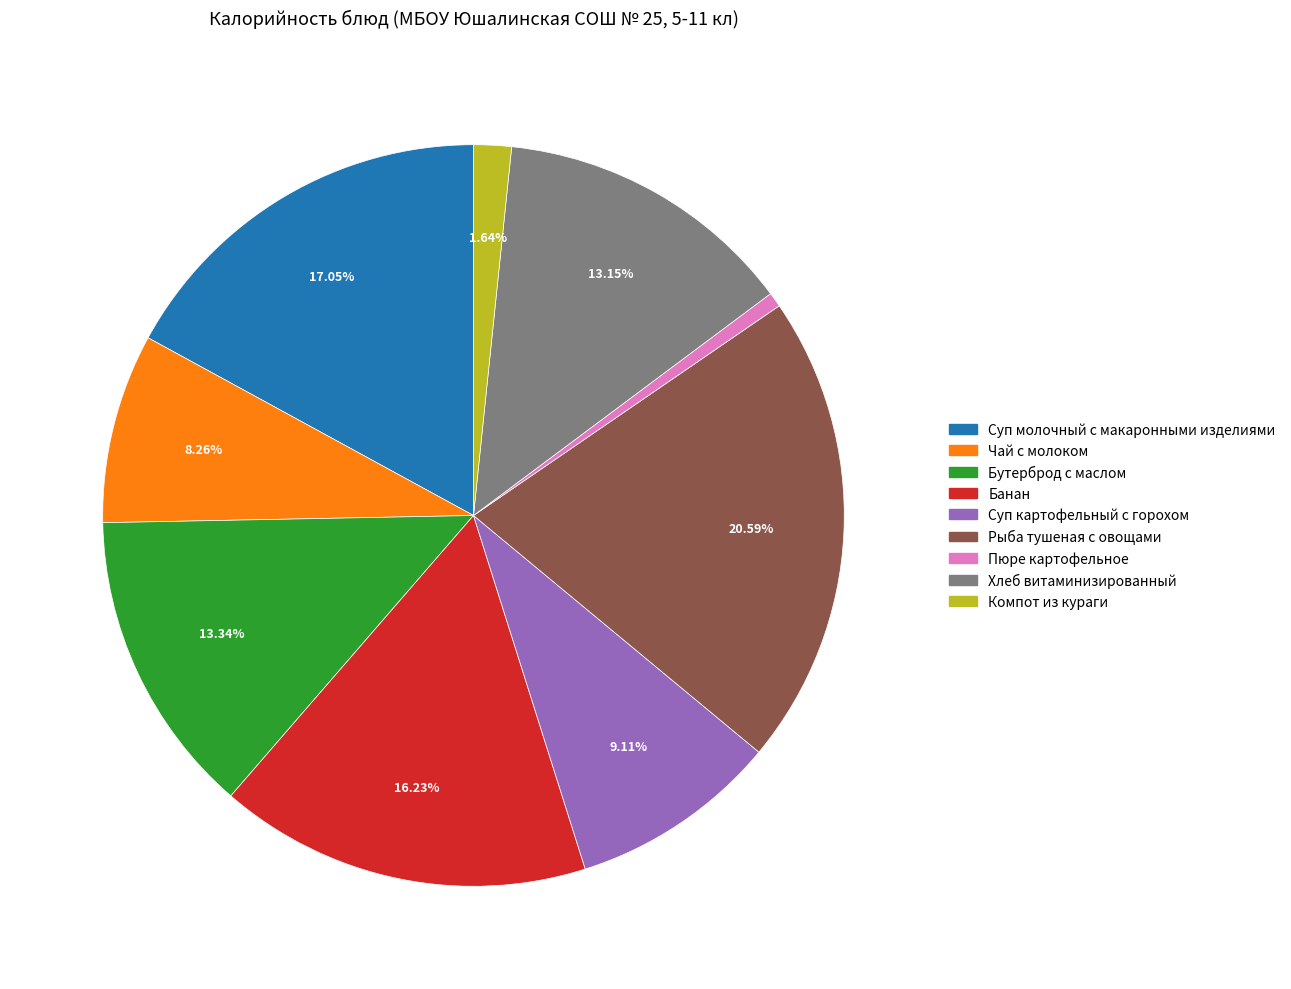

How many slices are in this pie chart?

9